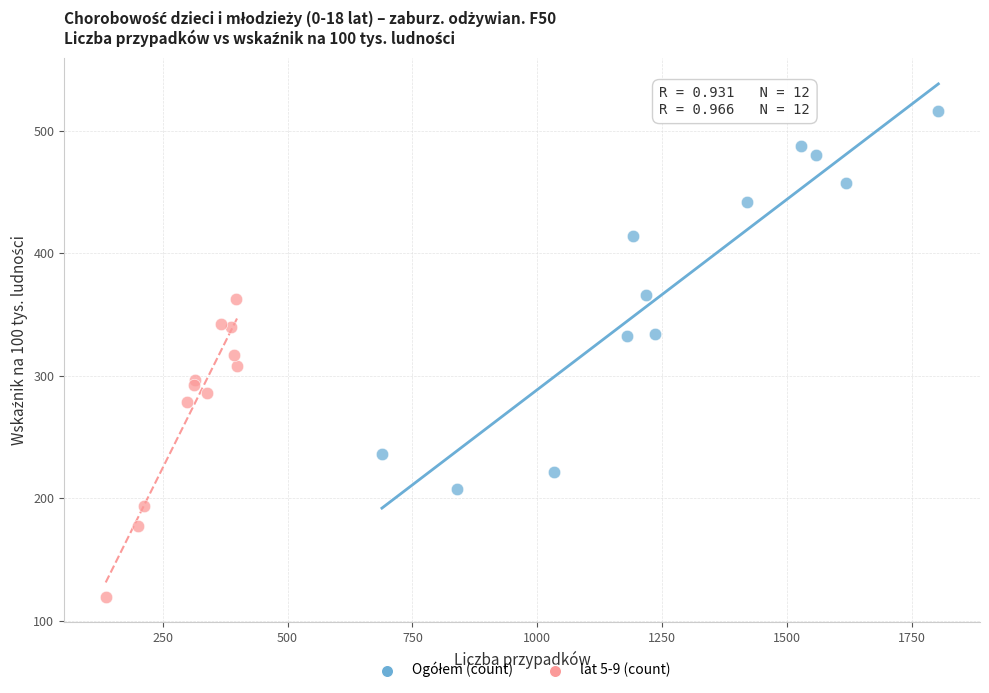

Which series reaches the minimum Y coordinate?

lat 5-9 (count)